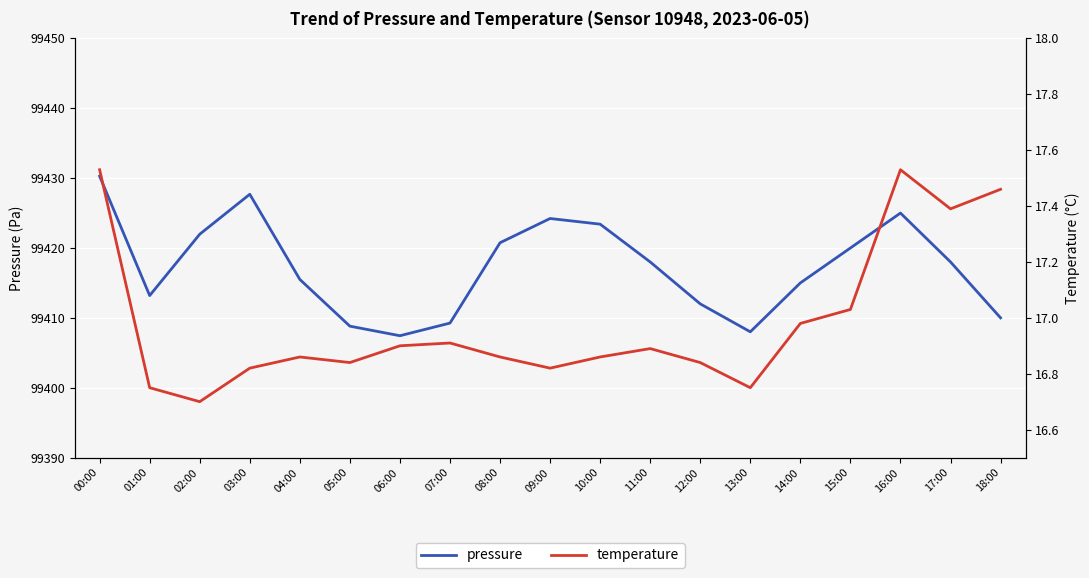

Is this an area chart (filled region under the line)?

No